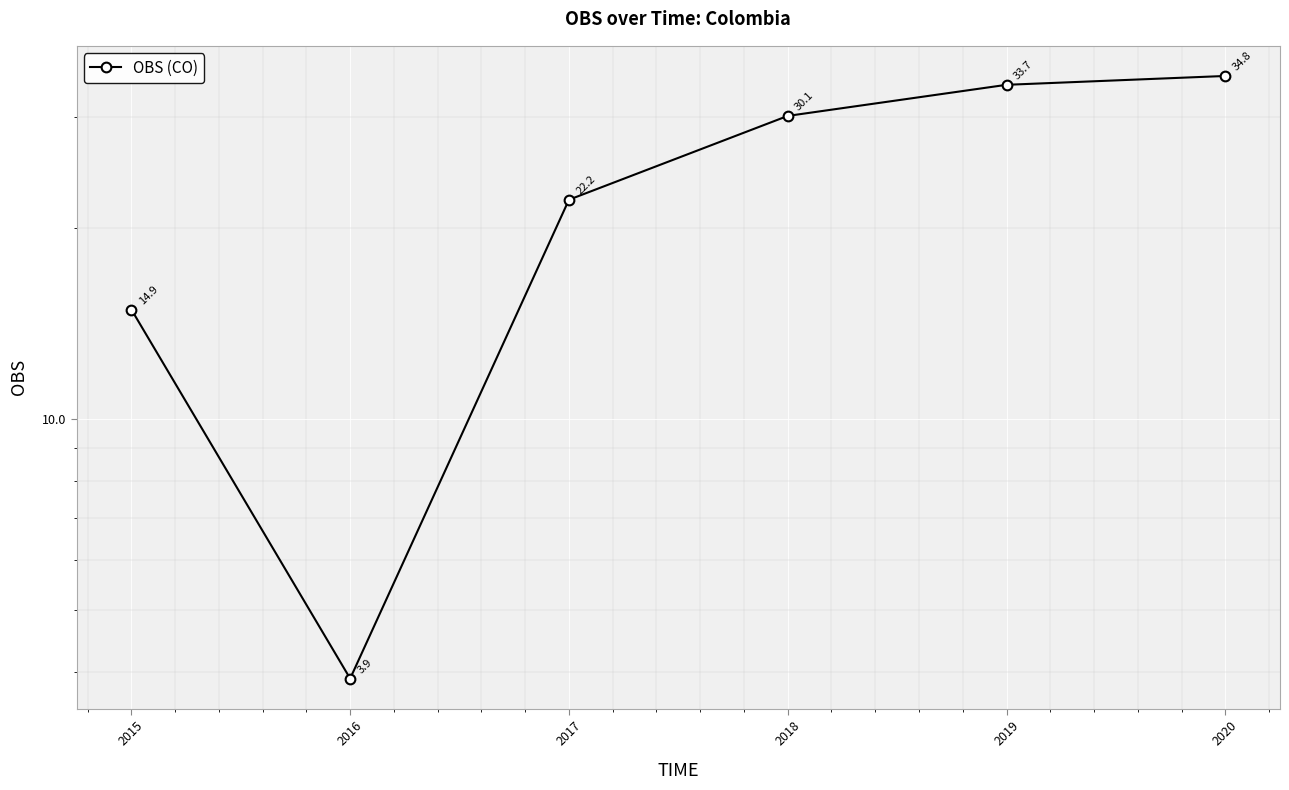

What is the sum of the values at 2020 and 2019?

68.5